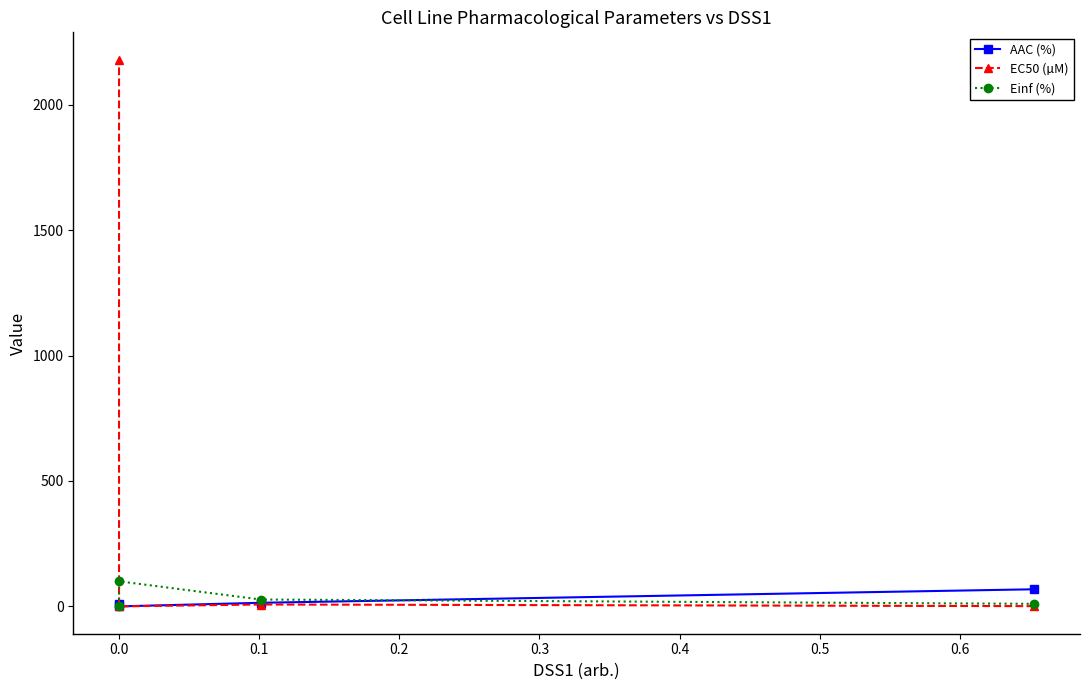

What are all the series names shown in the legend?

AAC (%), EC50 (µM), Einf (%)